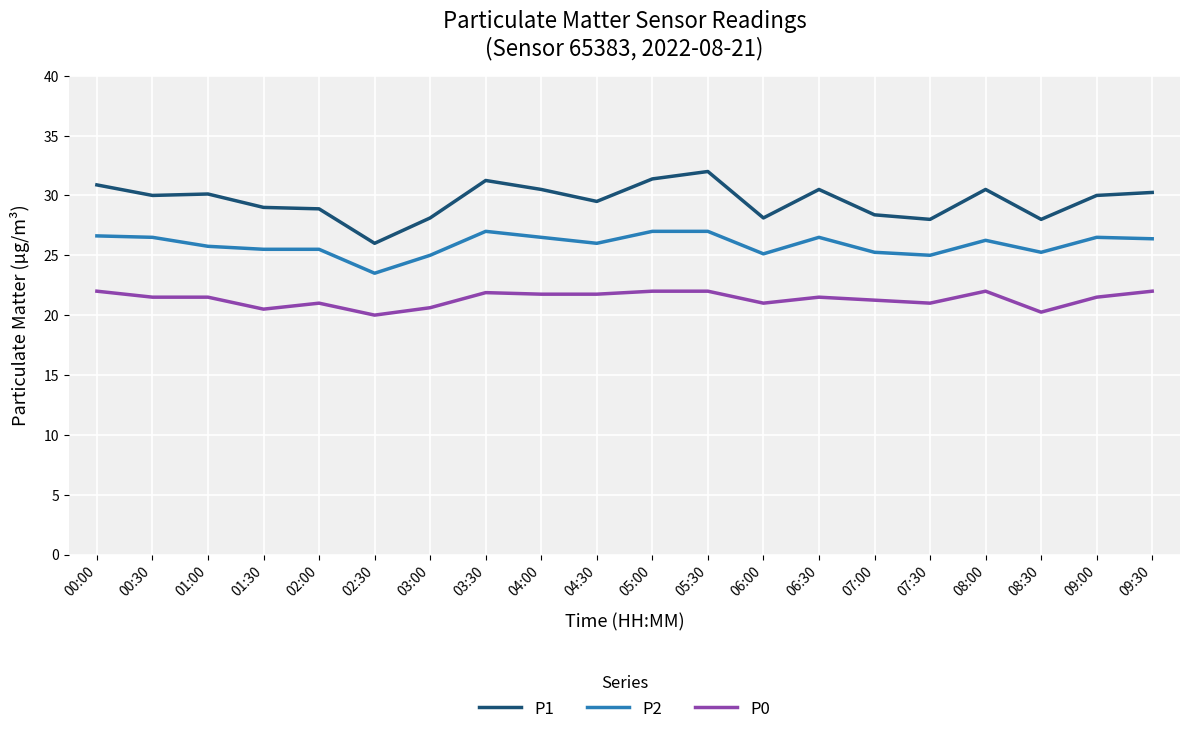

At which label does P1 reach its minimum?

02:30